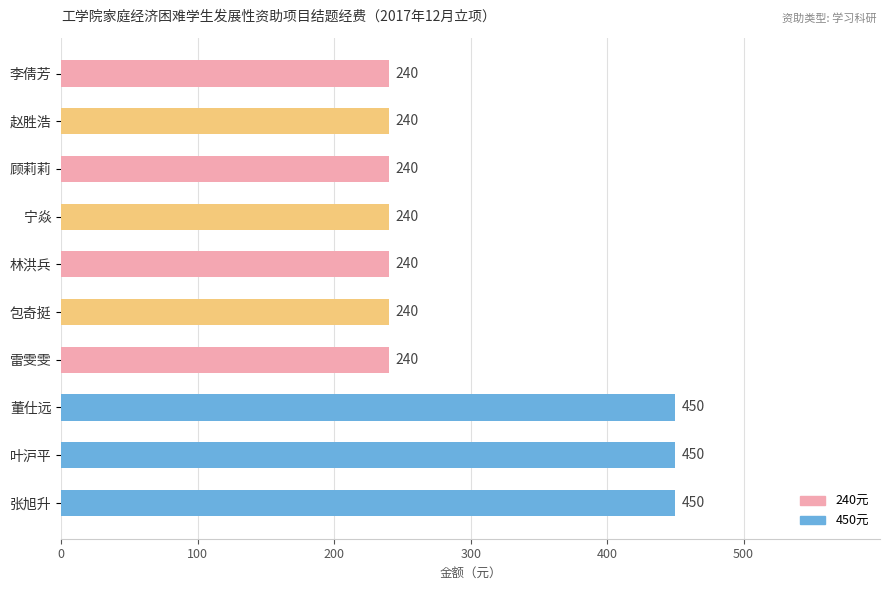

Reading top to bottom, what are all the values shown in this chart?

李倩芳=240	赵胜浩=240	顾莉莉=240	宁焱=240	林洪兵=240	包奇挺=240	雷雯雯=240	董仕远=450	叶沪平=450	张旭升=450